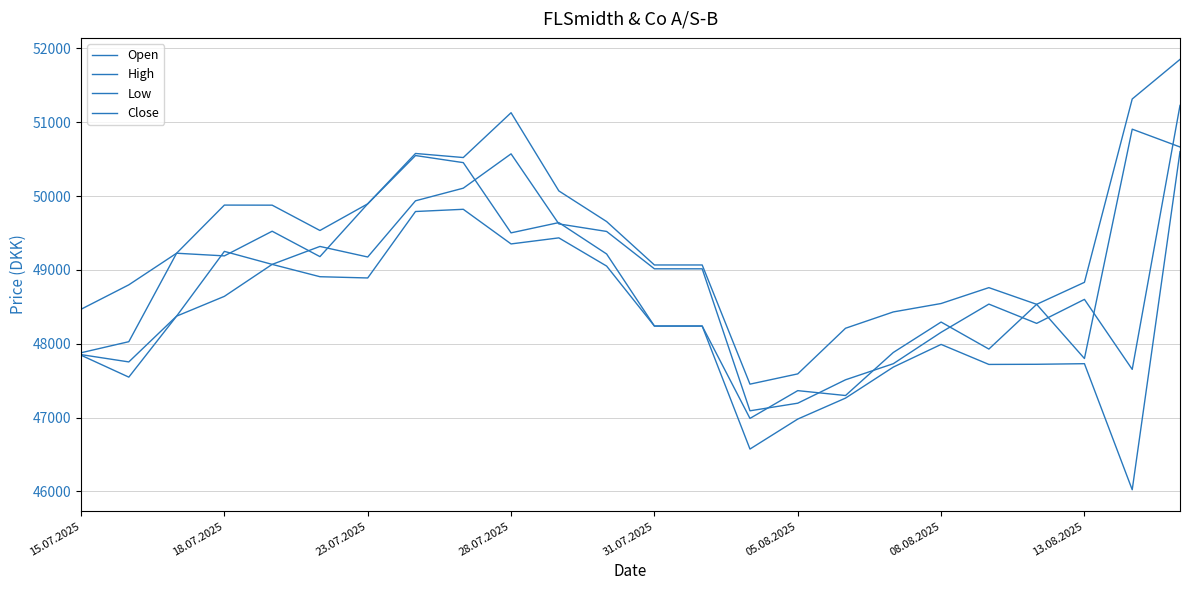

How many interior local valleys does the High series have?

4